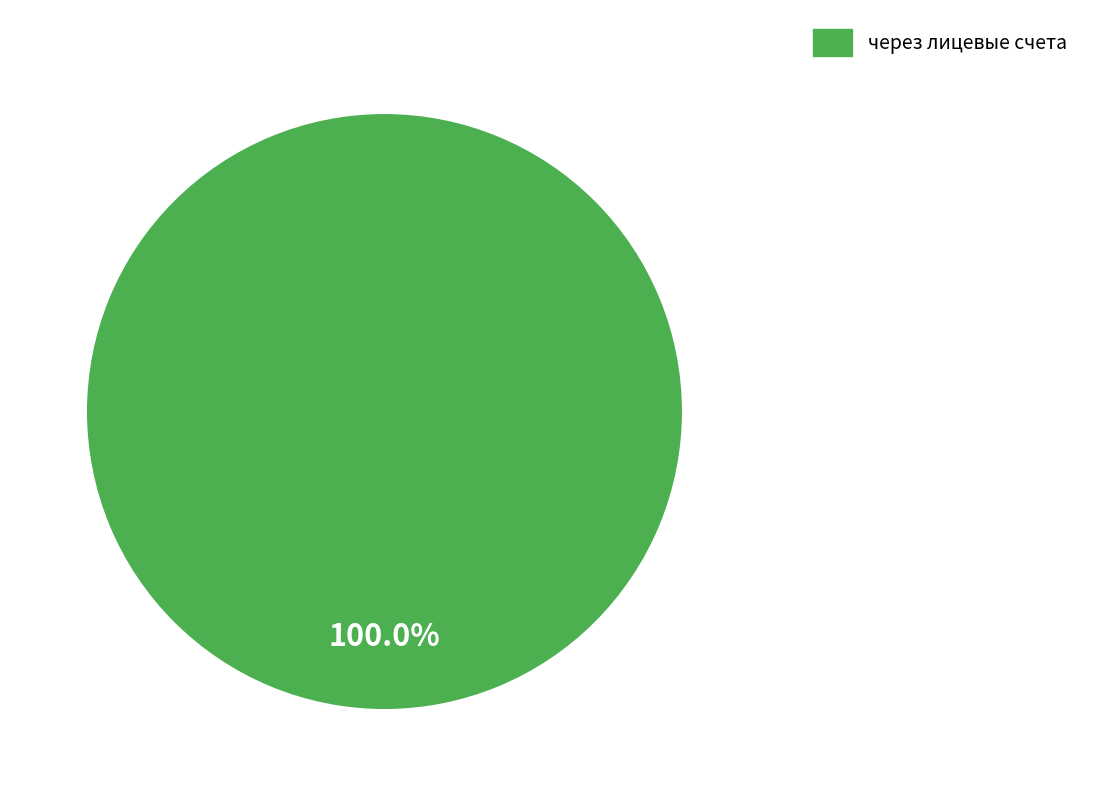

Is there any slice that represents more than half of the pie?

Yes